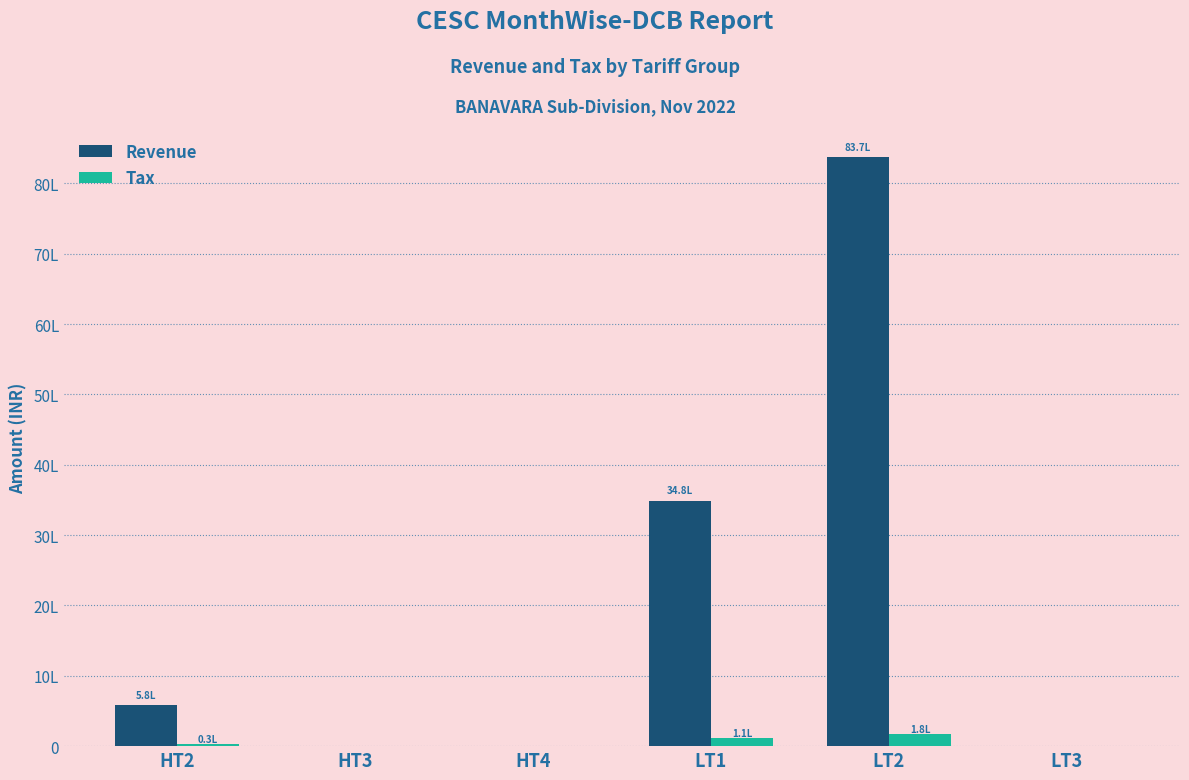

Are the bars horizontal?

No